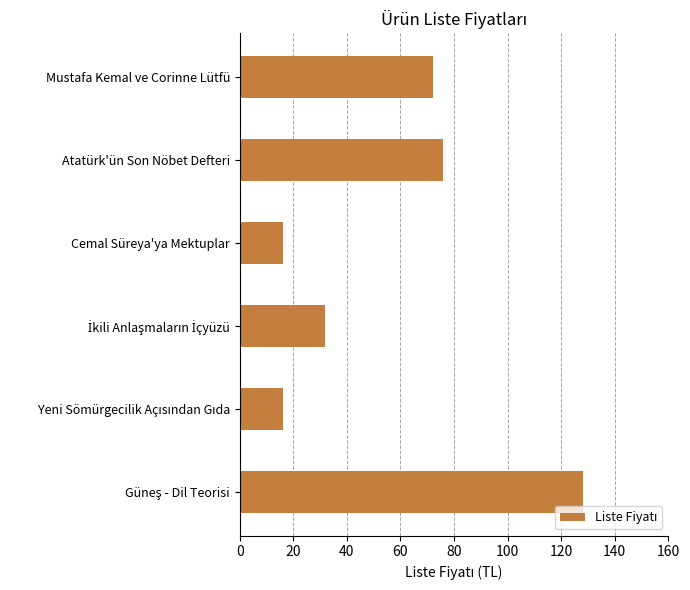

Reading bottom to top, extract all data points from this chart.

128	16	32	16	76	72